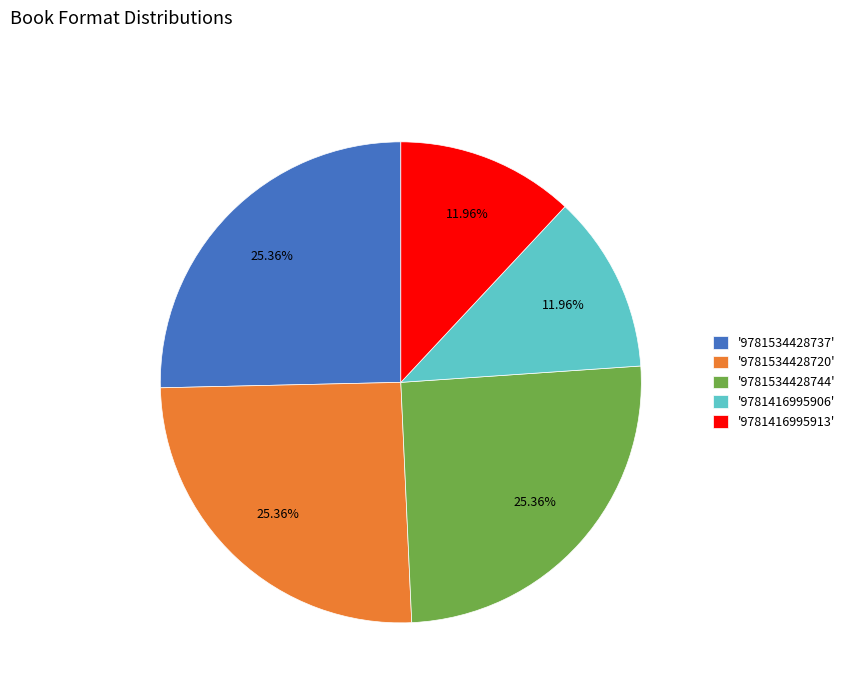

Between '9781416995906' and '9781534428744', which is larger?

'9781534428744'